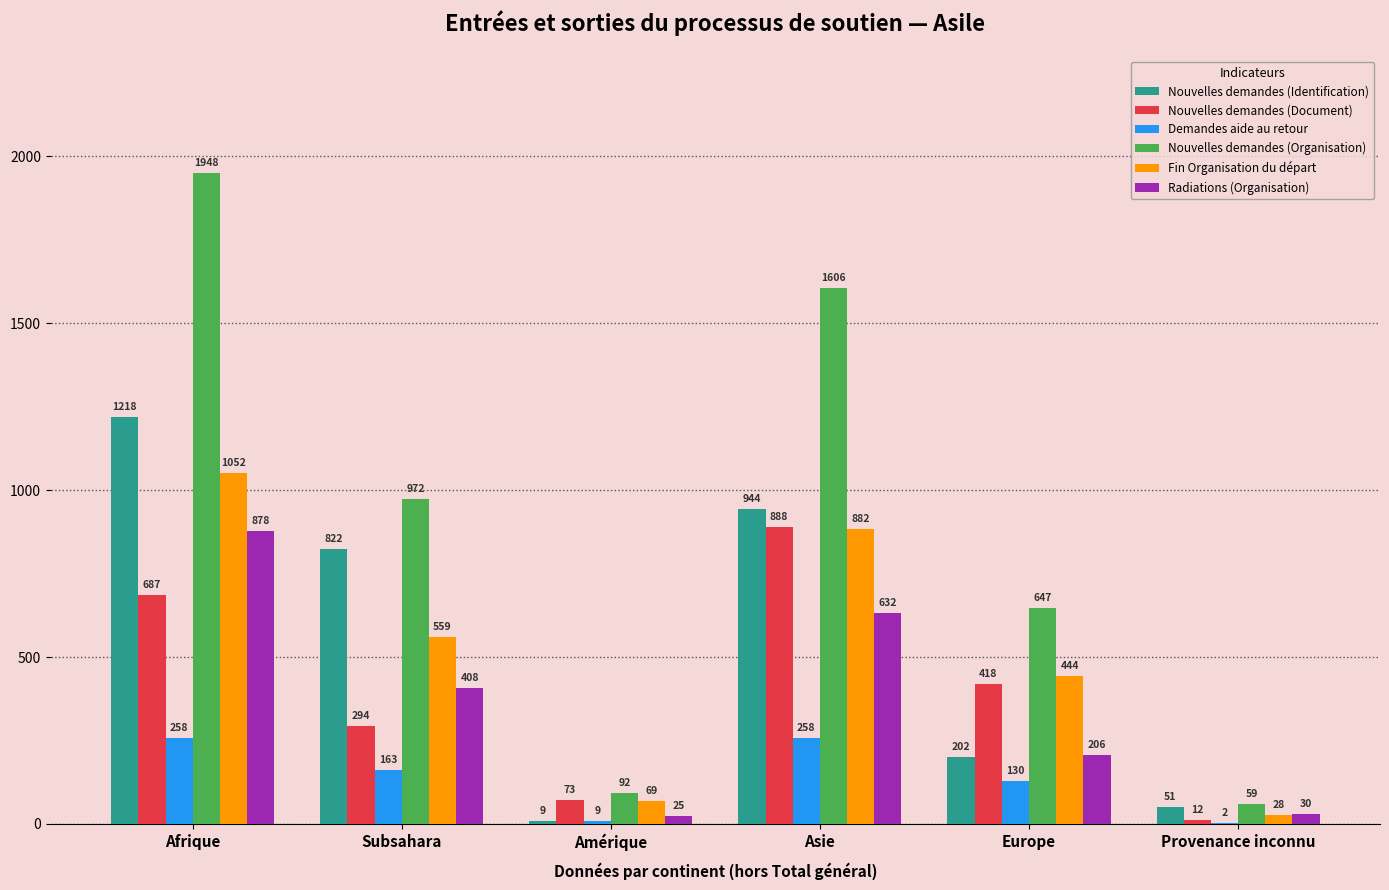

Which series has the largest range (max minus min)?

Nouvelles demandes (Organisation)